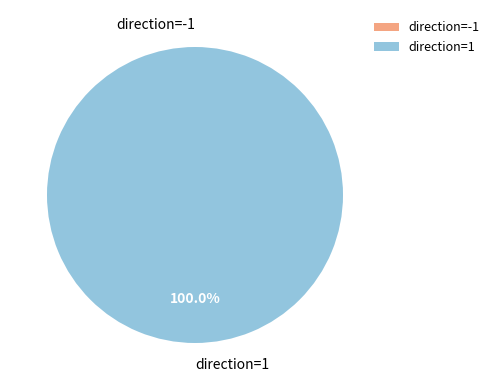

How many slices are in this pie chart?

2